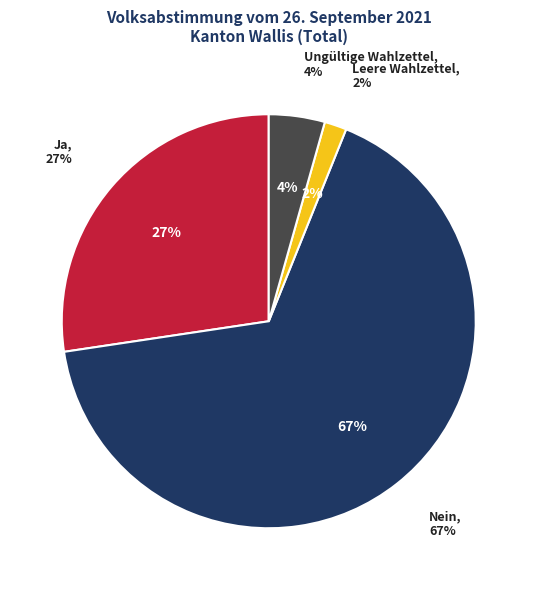

To the nearest percent, what portion does Ungültige Wahlzettel represent?

4%